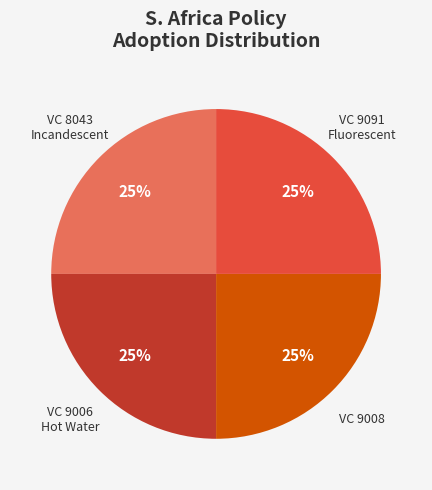

To the nearest percent, what is the average slice percentage?

25%